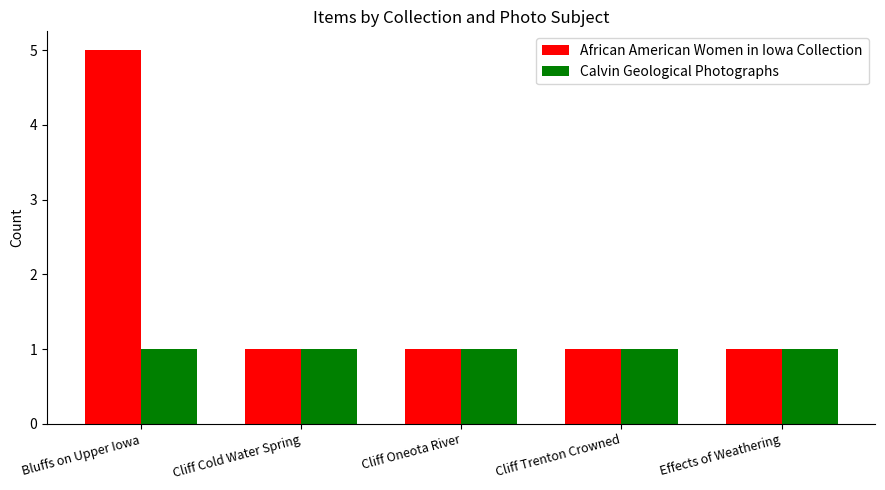

Reading right to left, extract all data points from this chart.

African American Women in Iowa Collection: 1	1	1	1	5
Calvin Geological Photographs: 1	1	1	1	1